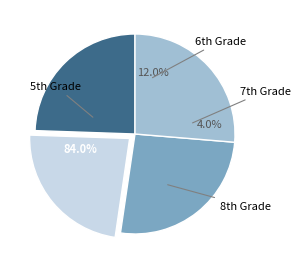

Which slice is the largest?

5